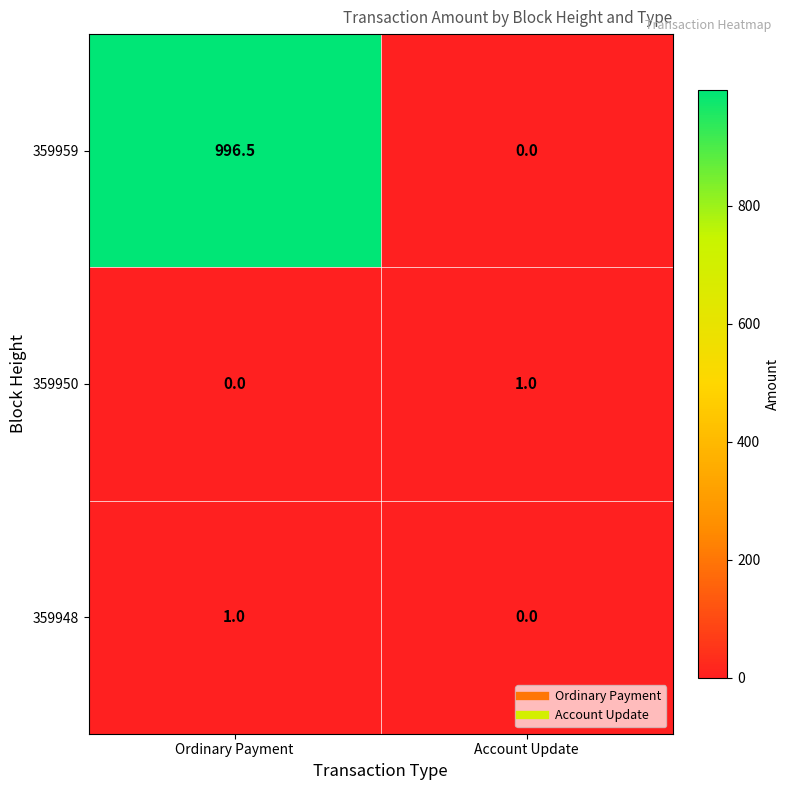

Rank the series at Ordinary Payment from lowest to highest value.

359950, 359948, 359959